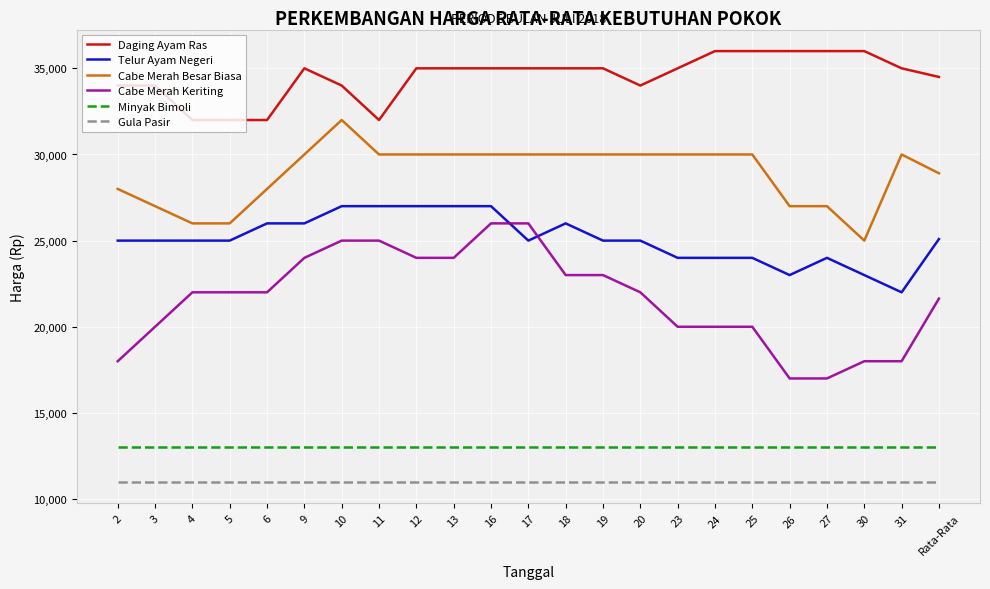

At Rata-Rata, list the series in order from largest to smallest.

Daging Ayam Ras, Cabe Merah Besar Biasa, Telur Ayam Negeri, Cabe Merah Keriting, Minyak Bimoli, Gula Pasir